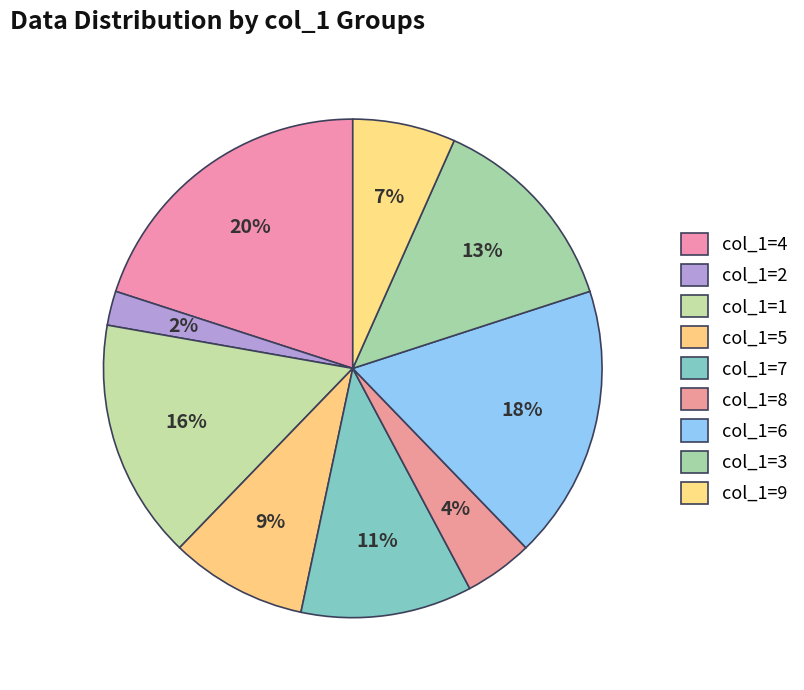

Which category has the smallest portion of the pie?

2